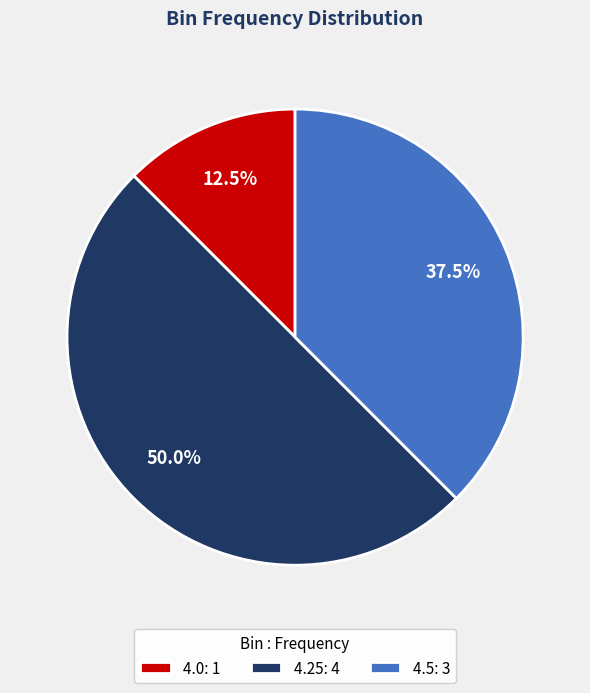

Is 4.0: 1 the majority of the pie?

No